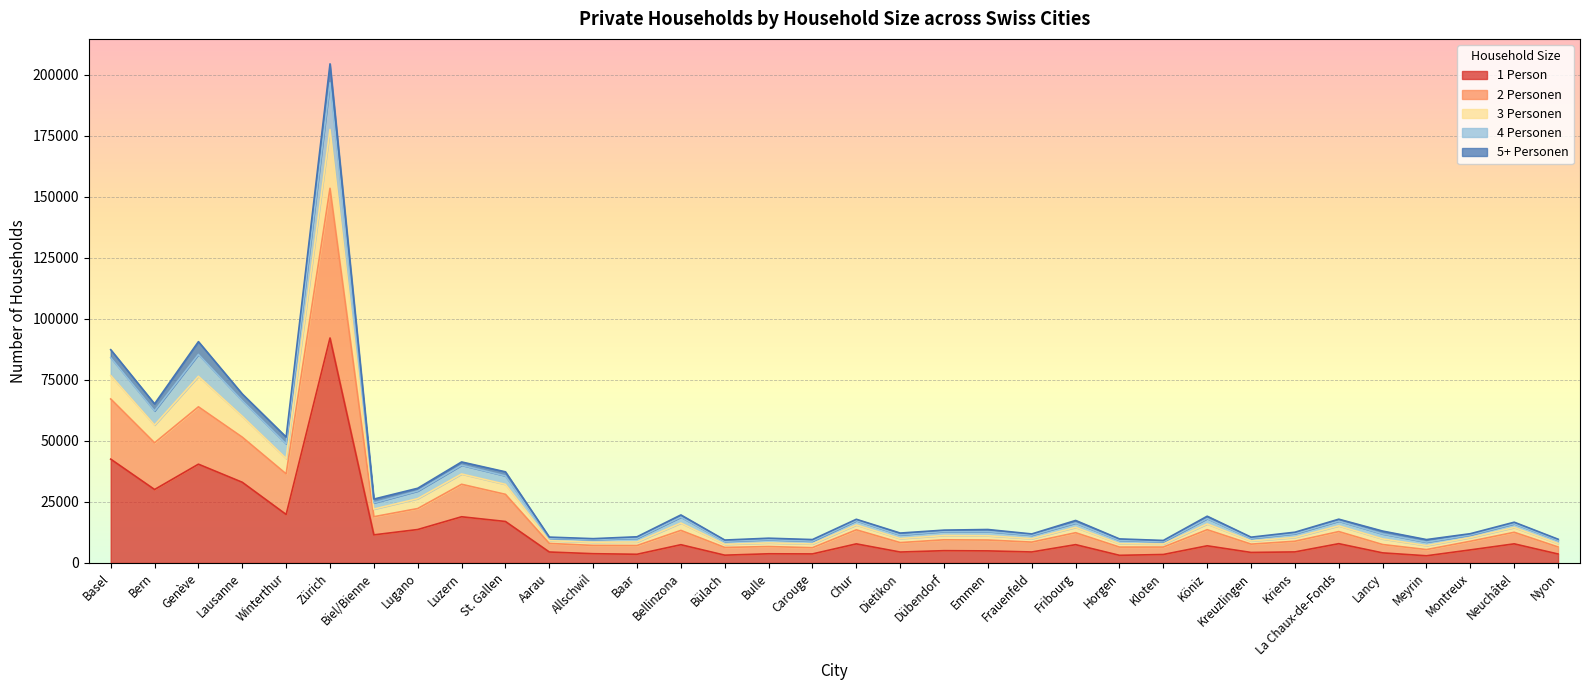

Which category has the highest value in the 1 Person series?

Zürich